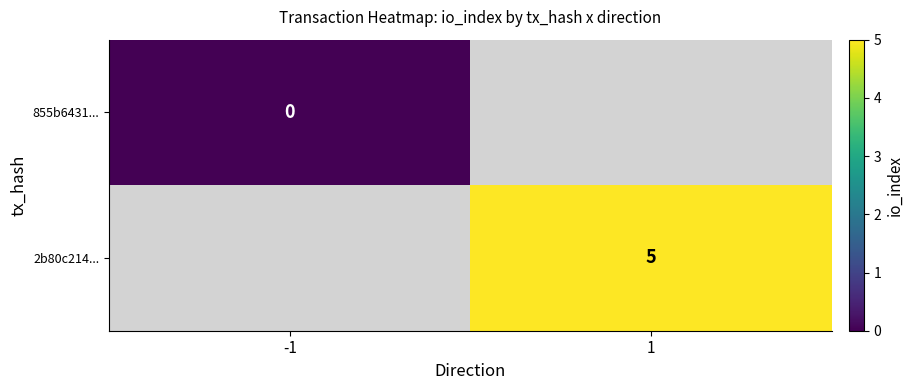

The value of 2b80c214... at 1 is 5. True or false?

True